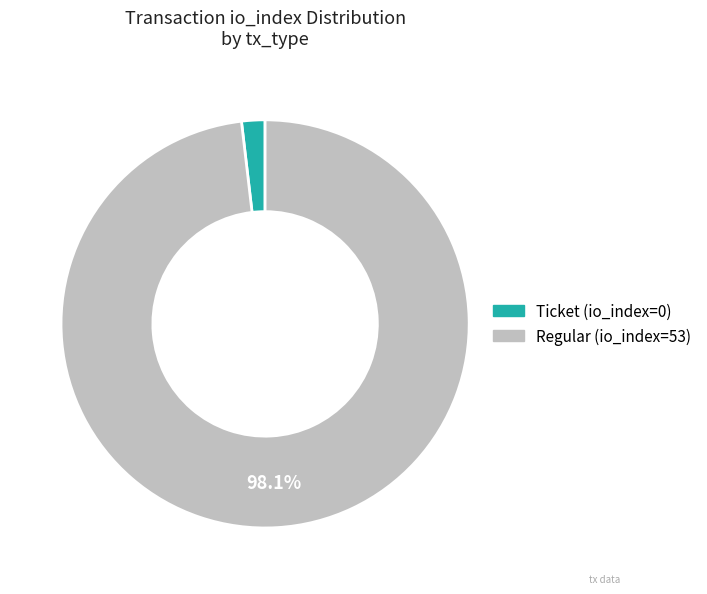

Which slice is the largest?

Regular